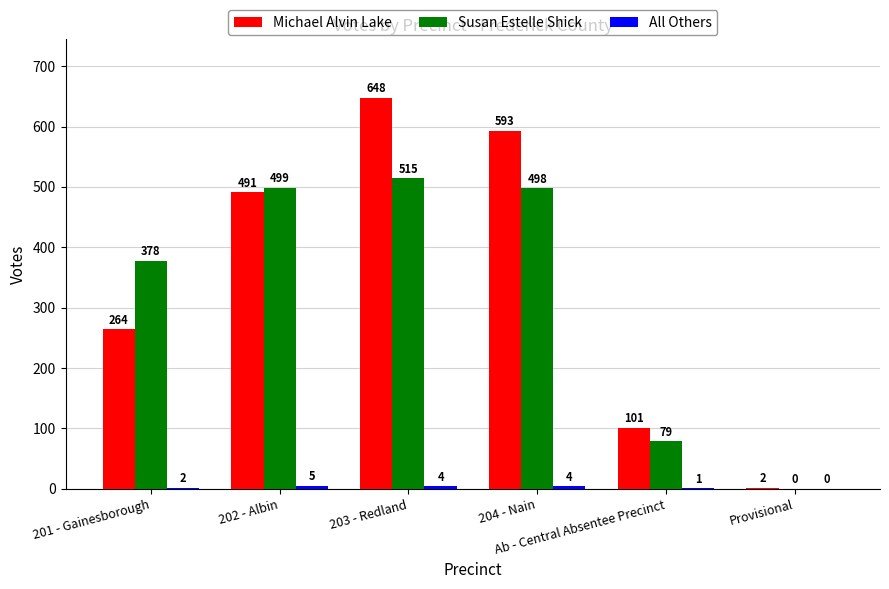

At which category is the sum across all series the highest?

203 - Redland